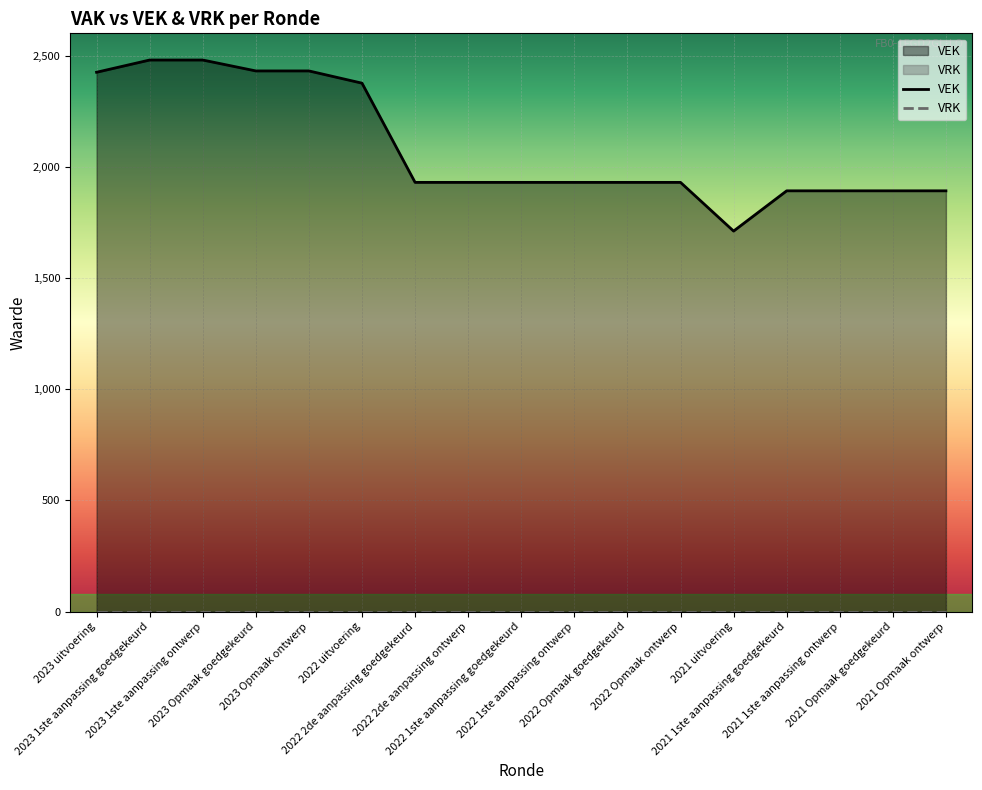

What is the change in value from 2023 1ste aanpassing goedgekeurd to 2021 uitvoering?

-769